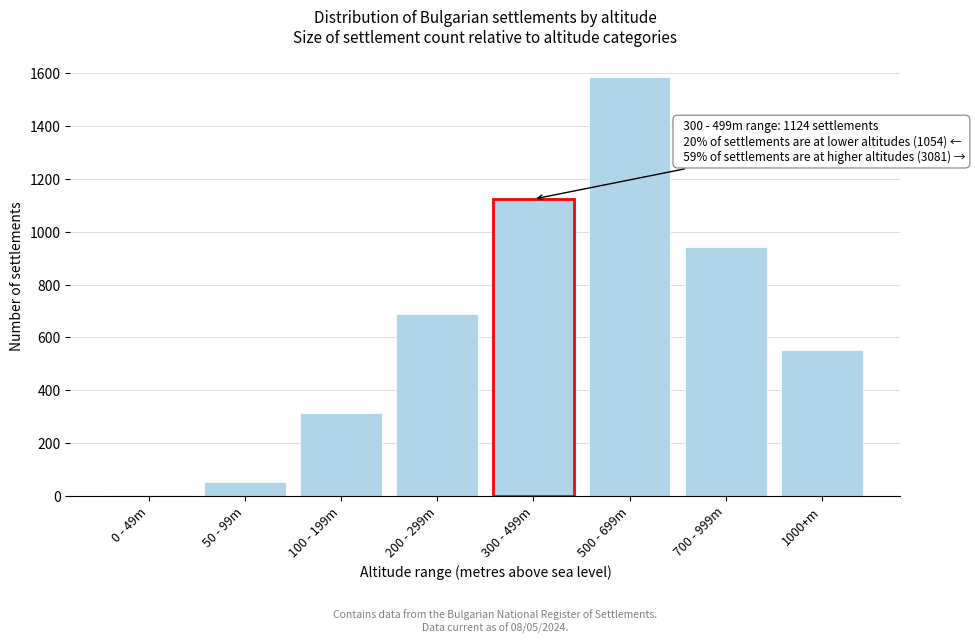

Reading left to right, list all the values displayed in this chart.

0 - 49m=3	50 - 99m=52	100 - 199m=312	200 - 299m=687	300 - 499m=1124	500 - 699m=1587	700 - 999m=943	1000+m=551